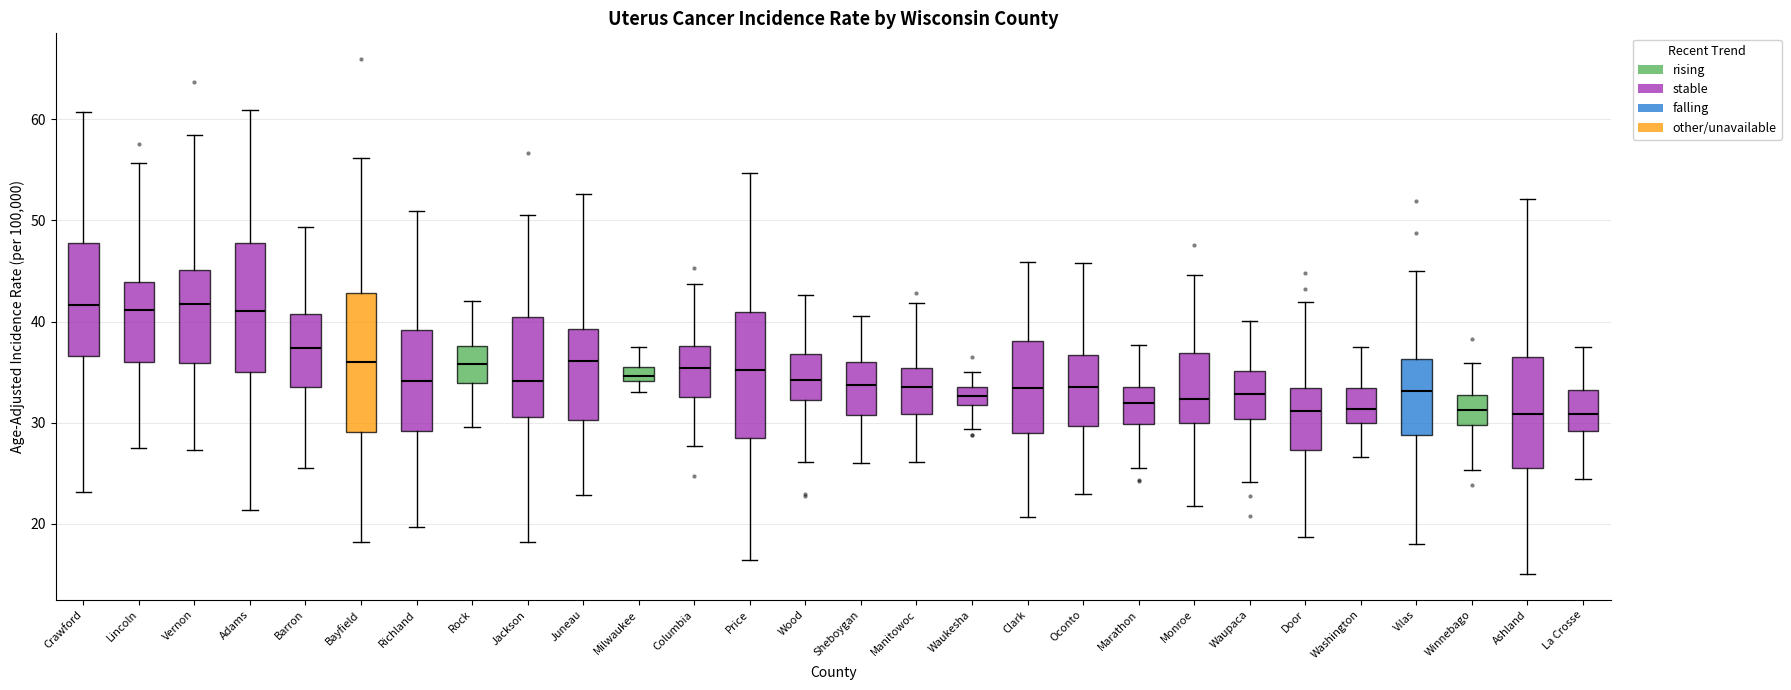

Where does the lower whisker of the box for Rock end on the y-axis? The values are not printed on the chart, so give them approximately, as read against the axis.

30